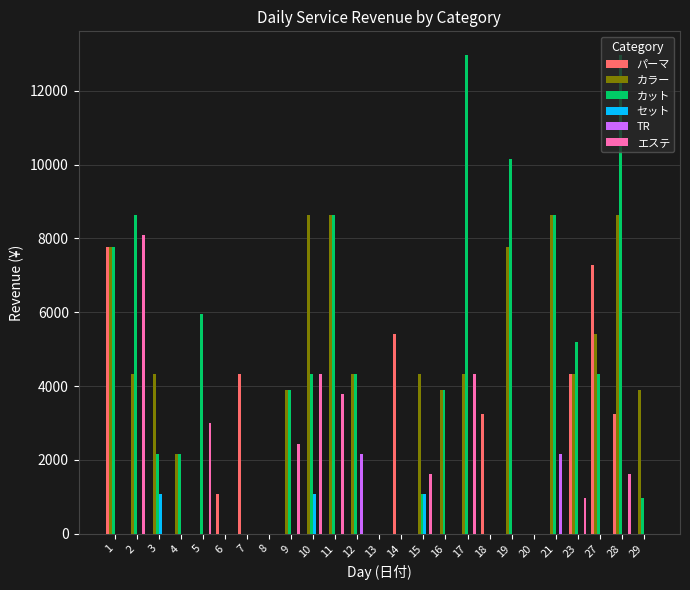

Which series has the largest total across all categories?

カット